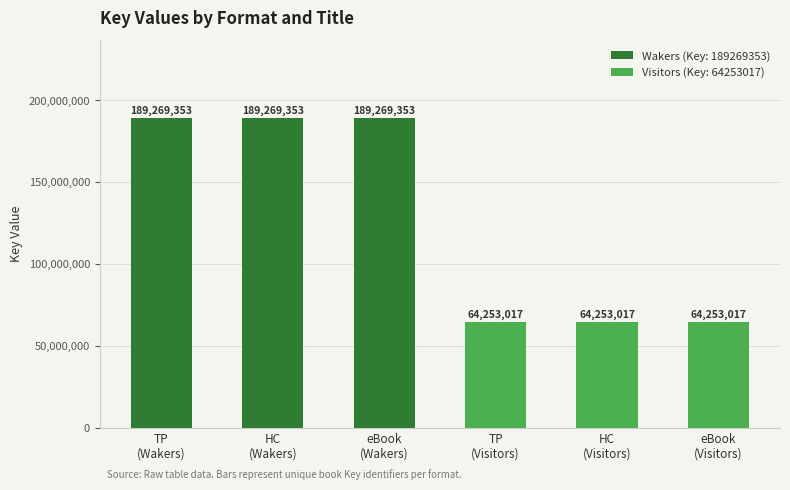

Is it true that the value at Hardcover (Visitors) is 64253017?

True